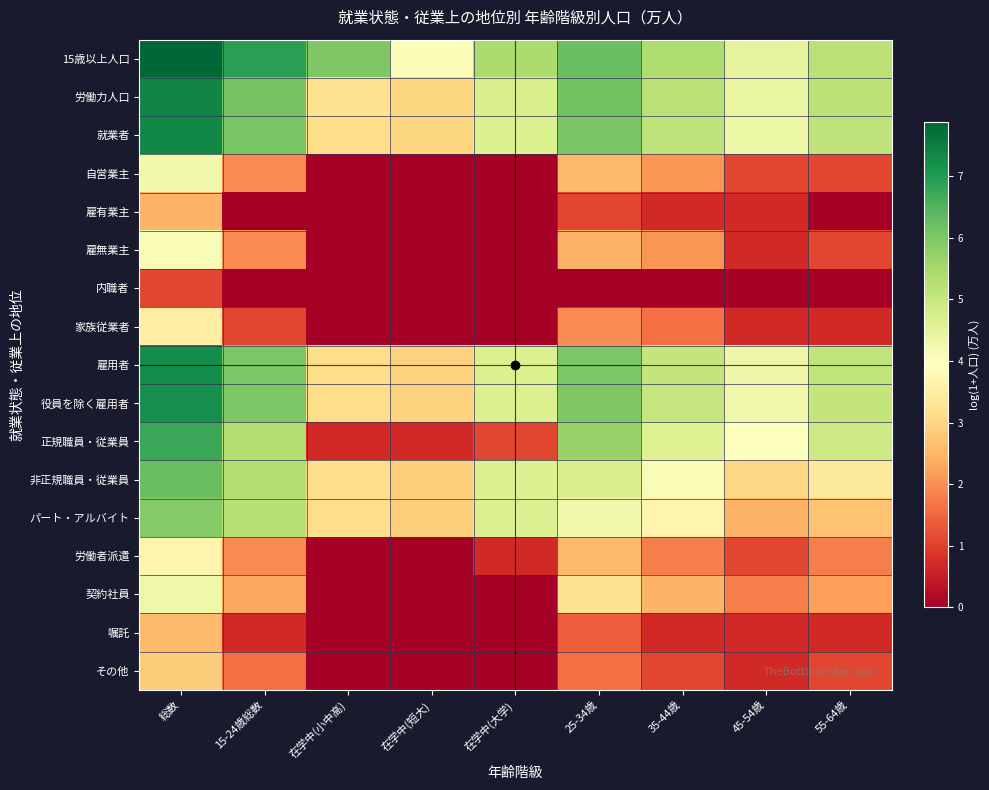

At which category does the chart reach its minimum across all series?

在学中(小中高)